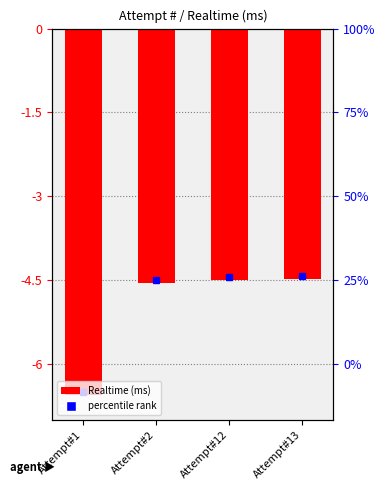

At which category does the chart reach its minimum across all series?

Attempt#1